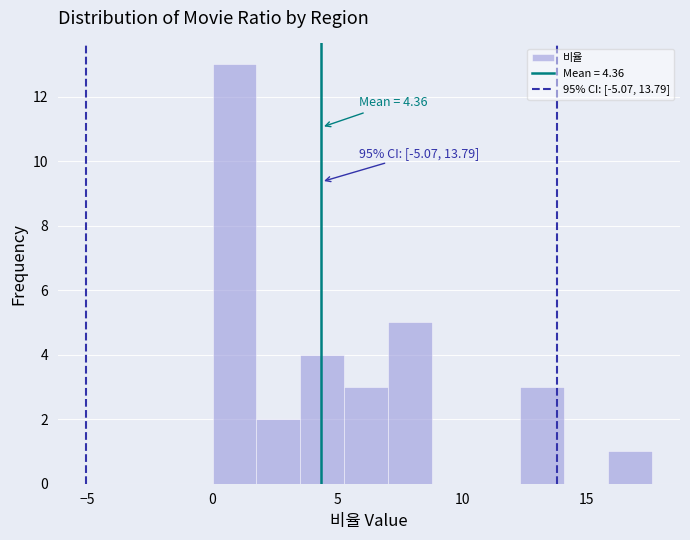

Read against the x-axis, roughly where is the centre of the tallest bar?

1.0